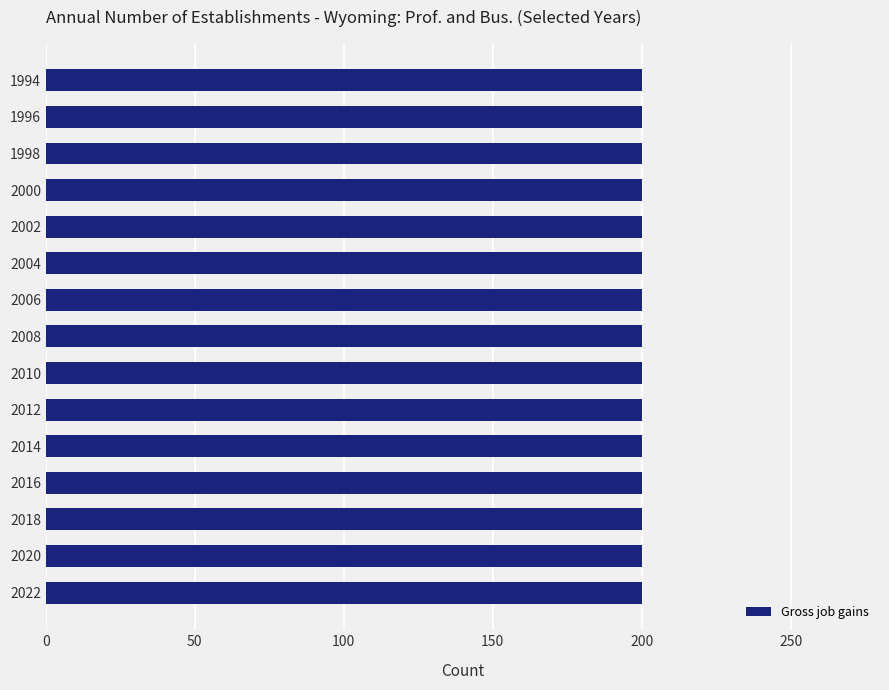

What is the sum of the Net change values at 2008 and 1996?

400